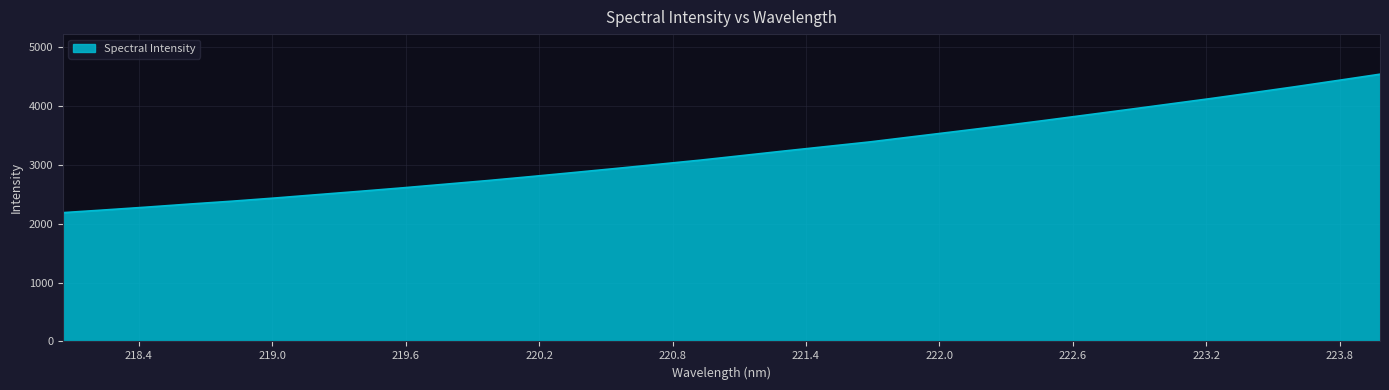

What is the greatest value displayed?

4541.5